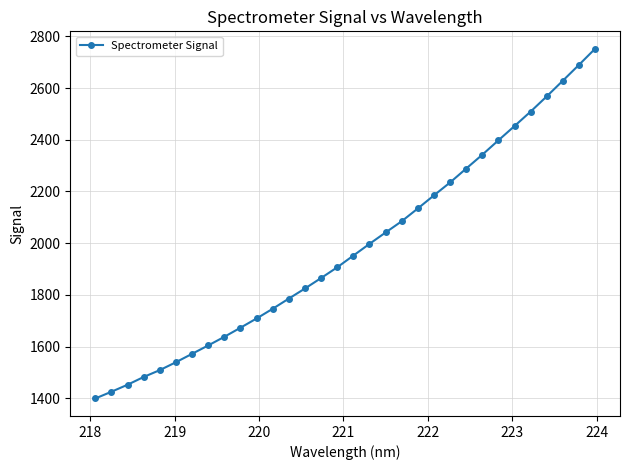

What is the value of the 19th point from the left?

2041.5